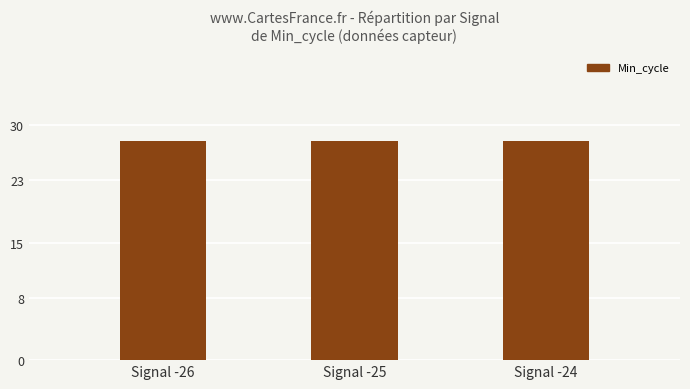

Are the bars horizontal?

No